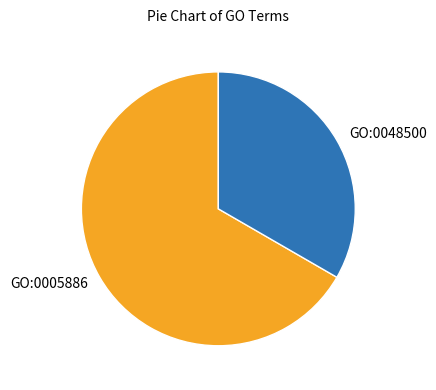

What is the majority slice?

GO:0005886